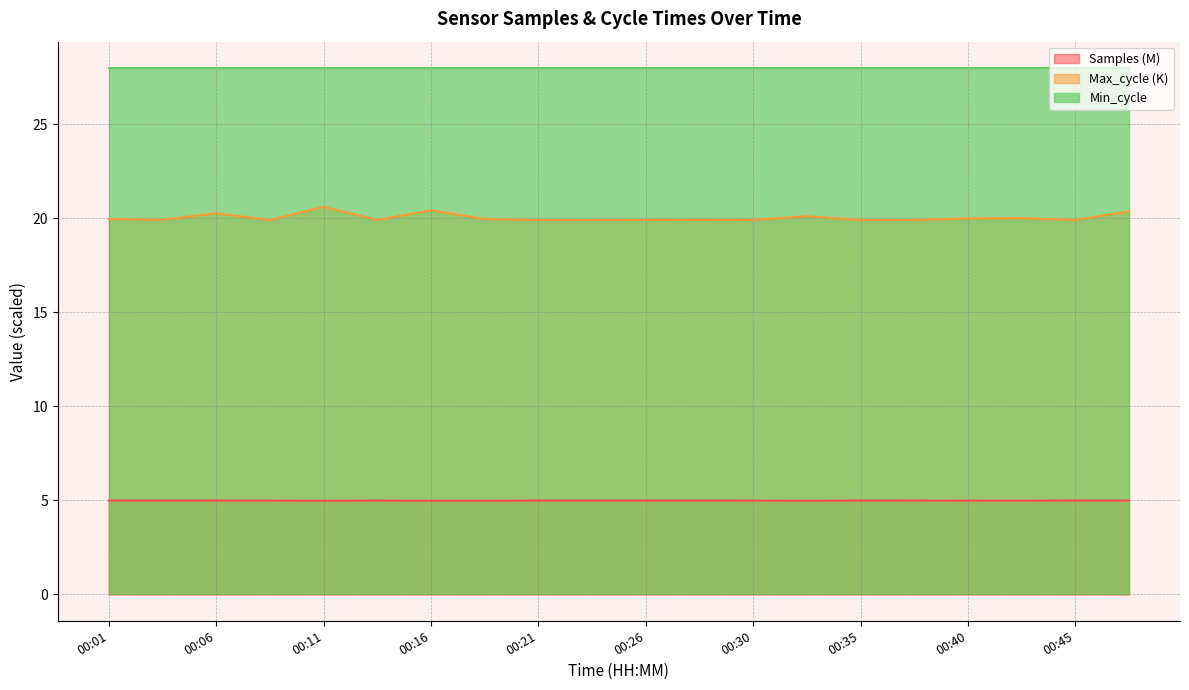

The value of Samples at 00:09 is 5.0. True or false?

True